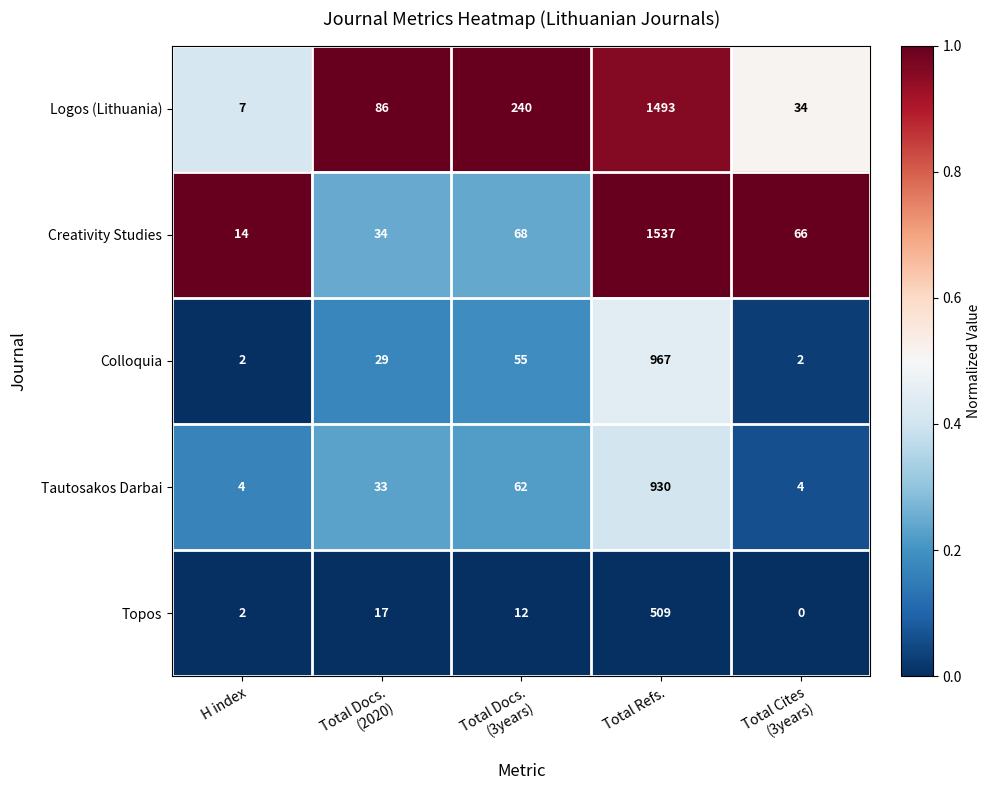

At Total Refs., list the series in order from smallest to largest.

Topos, Tautosakos Darbai, Colloquia, Logos (Lithuania), Creativity Studies